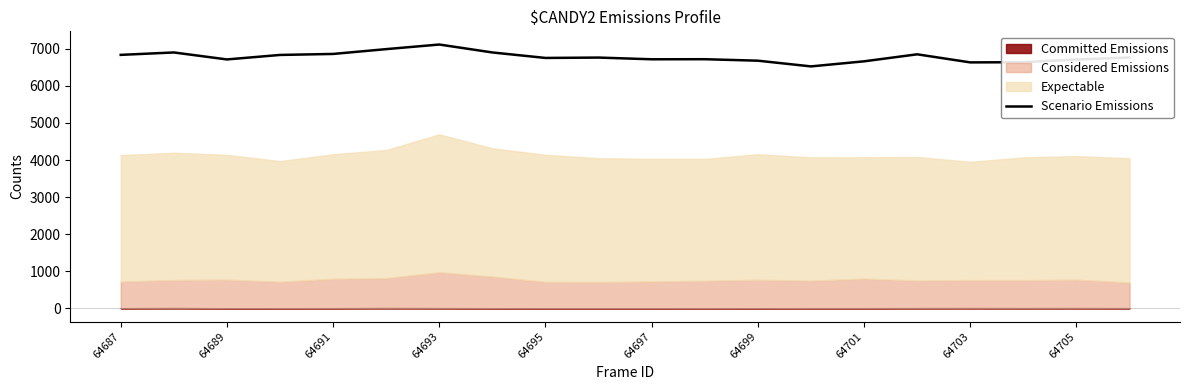

Reading left to right, list all the values displayed in this chart.

6837	6902	6714	6835	6862	6992	7116	6902	6754	6764	6718	6720	6680	6526	6663	6852	6634	6639	6711	6767